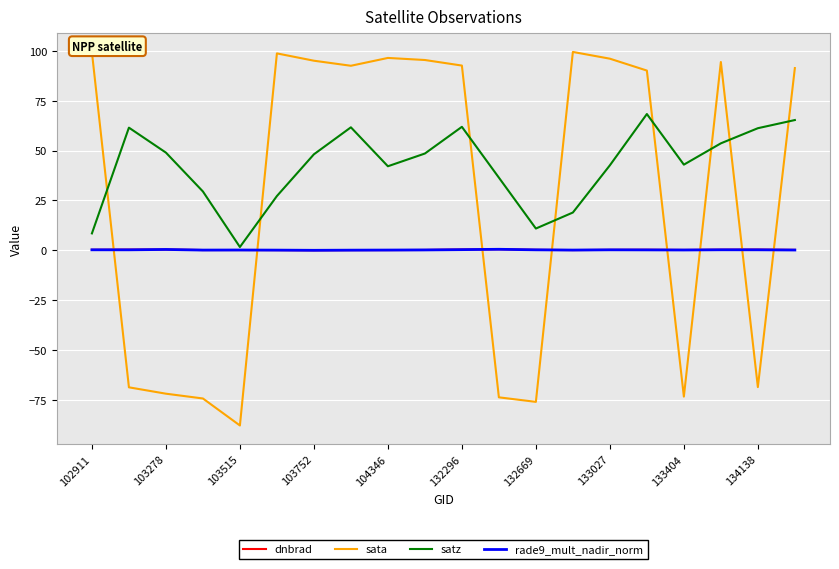

In satz, how many points are higher than both neighbors (excluding endpoints)?

4